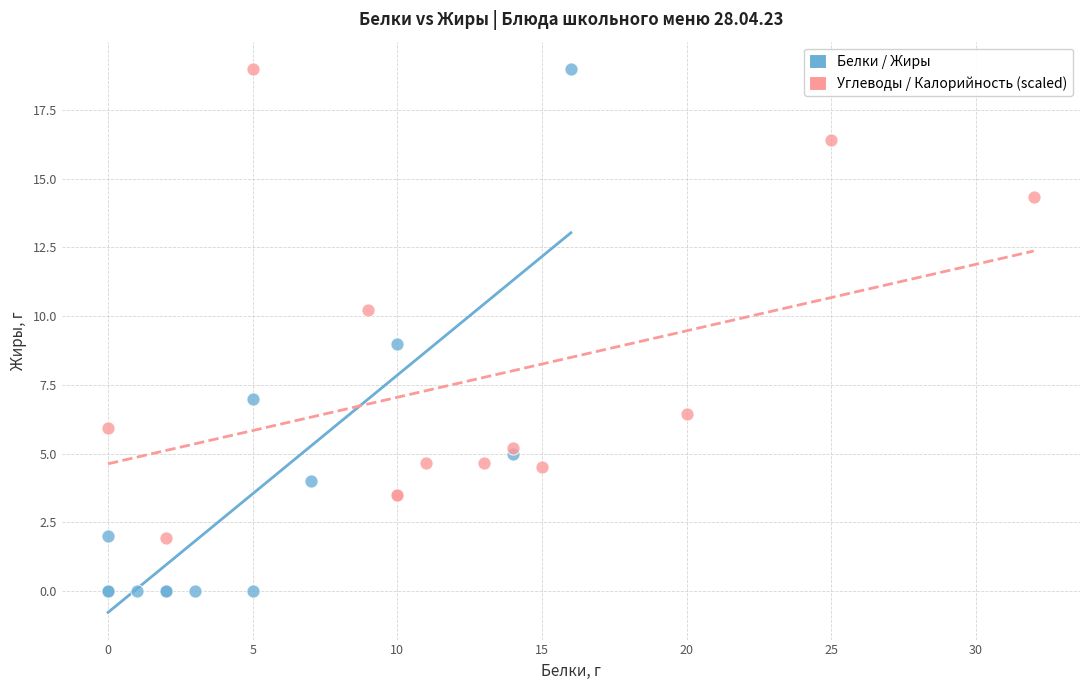

Which series has the widest spread of Y values?

Белки / Жиры